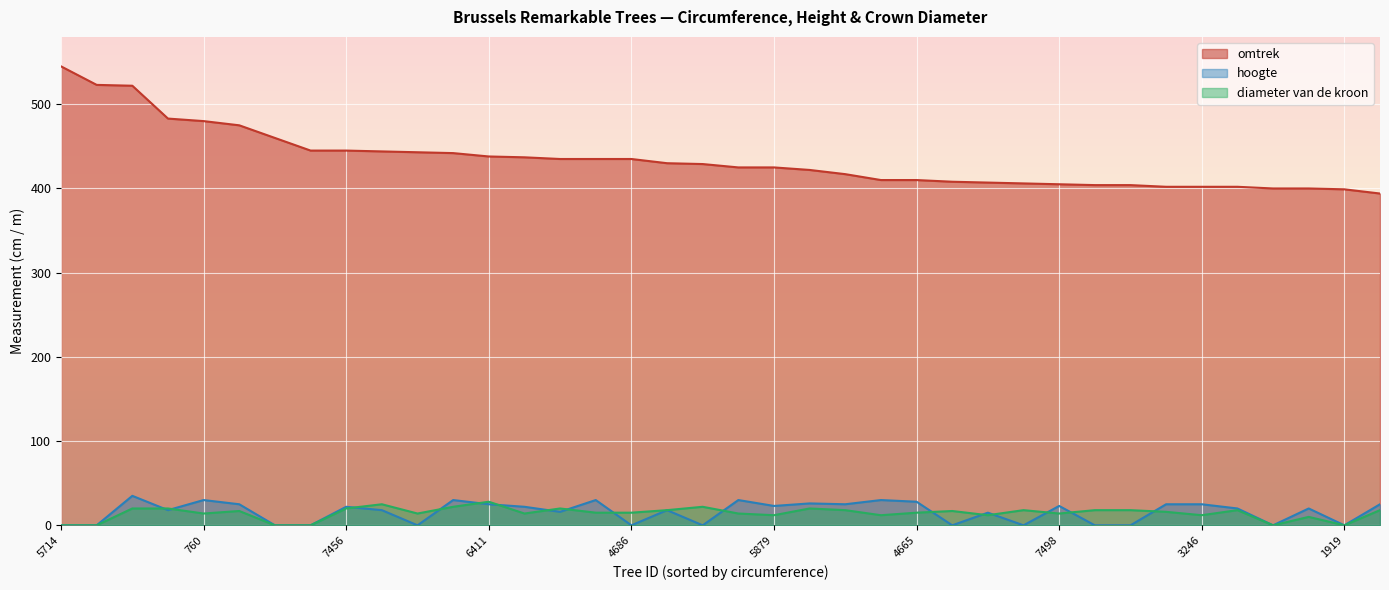

How many intersections are there between diameter van de kroon and hoogte?

16